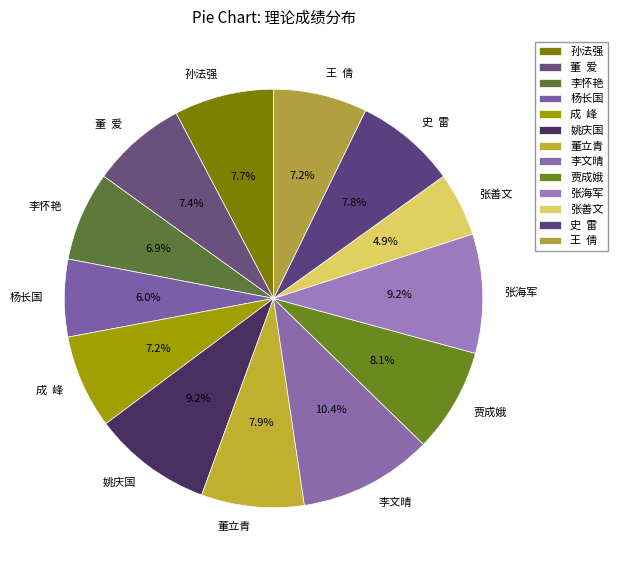

Which slice is the largest?

李文晴